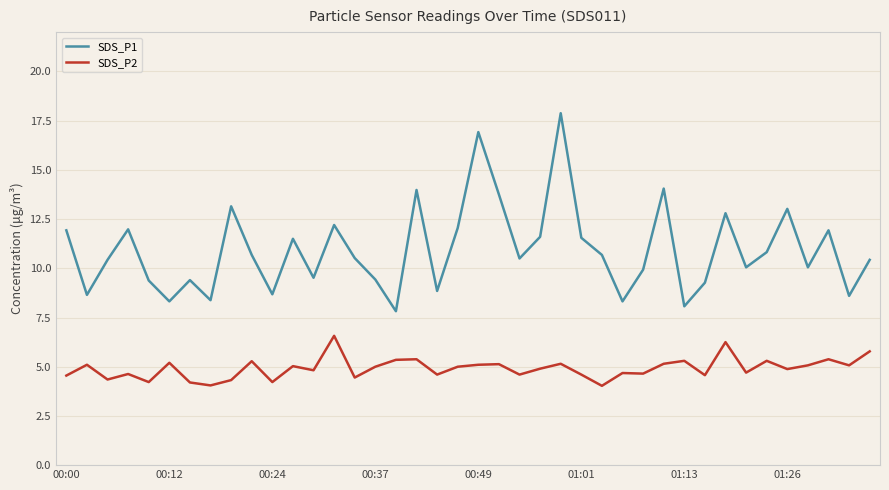

What are all the series names shown in the legend?

SDS_P1, SDS_P2